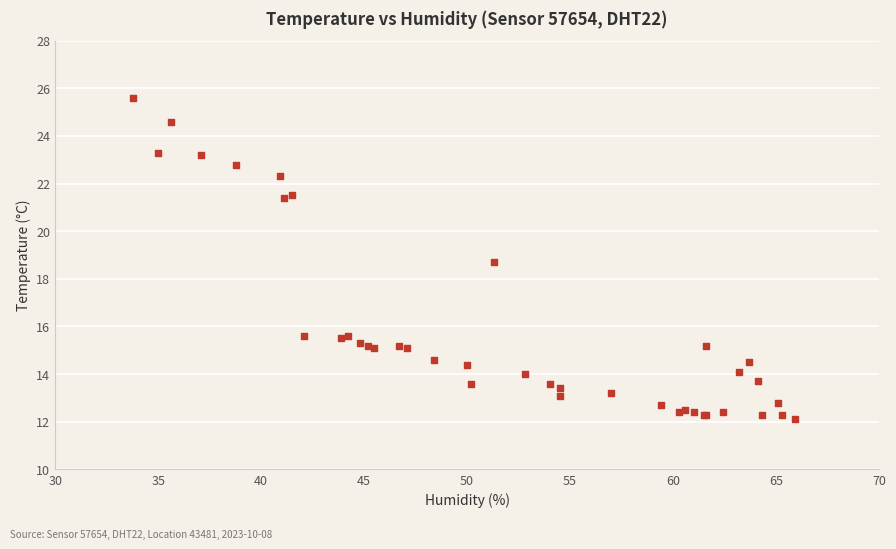

What Y value in the scatter plot is closest to 18?

18.7